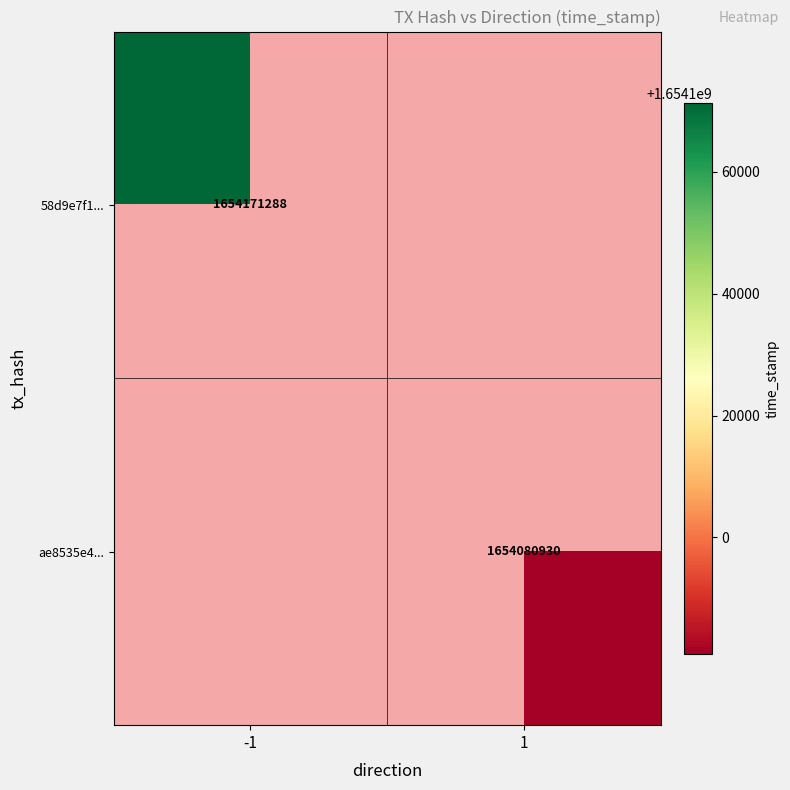

At how many categories does at least one series exceed 1654115089?

1